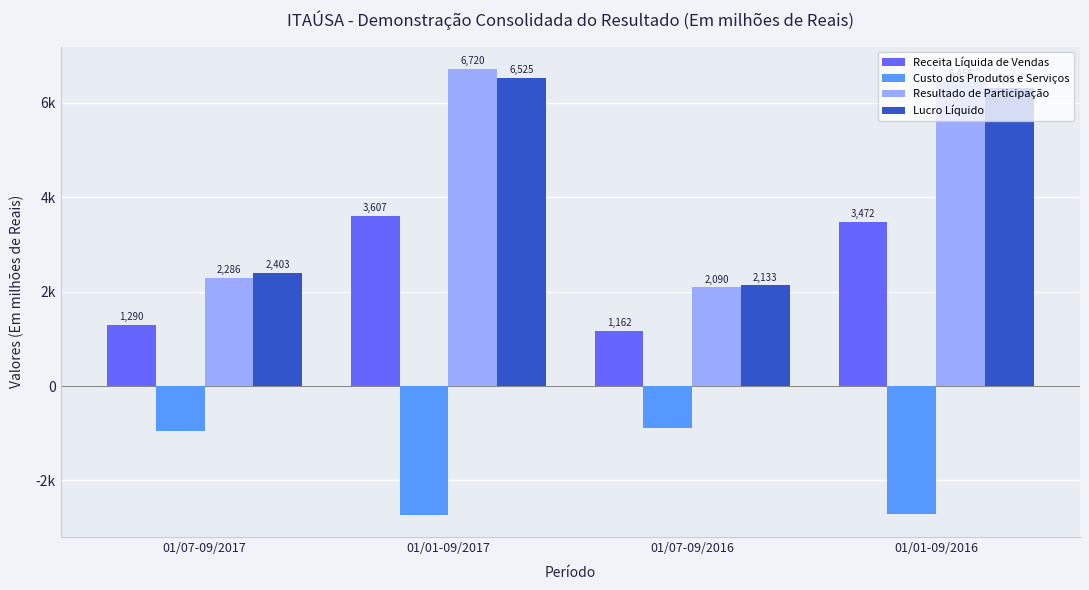

The Custo dos Produtos e Serviços series shows -945 at 01/07-09/2017. True or false?

True